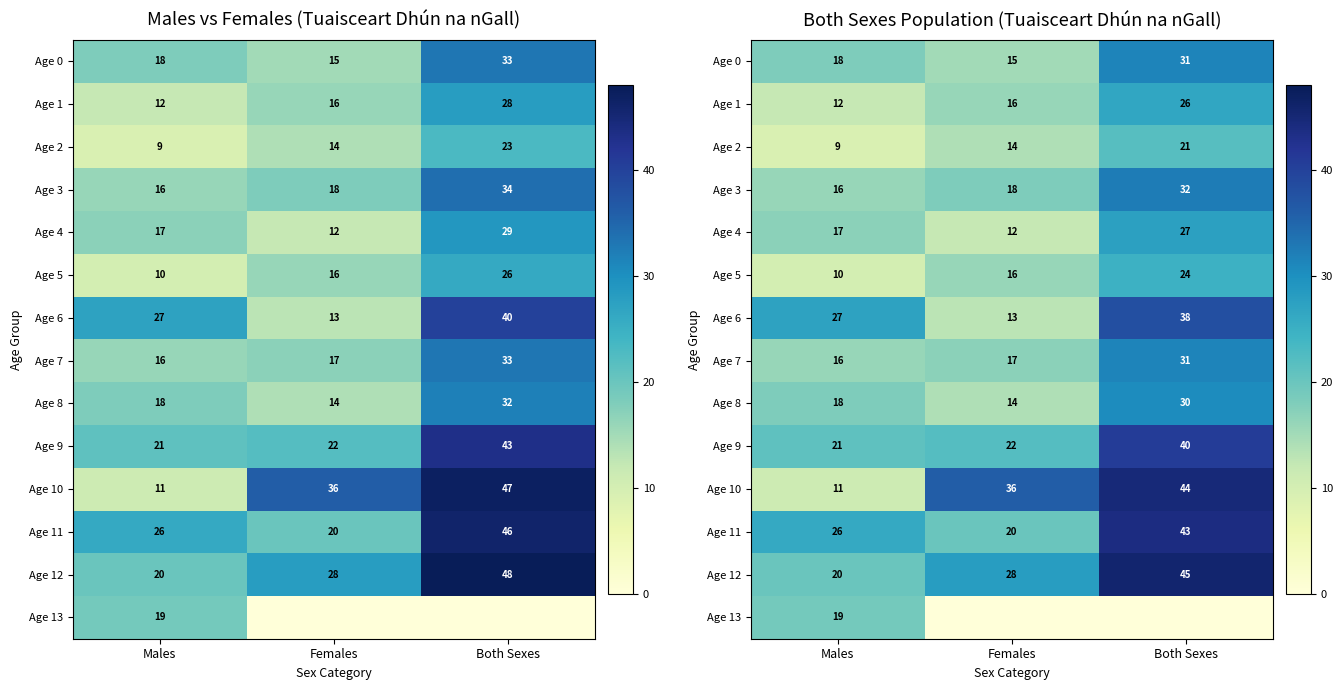

At Both Sexes, list the series in order from smallest to largest.

Age 13, Age 2, Age 5, Age 1, Age 4, Age 8, Age 0, Age 7, Age 3, Age 6, Age 9, Age 11, Age 10, Age 12